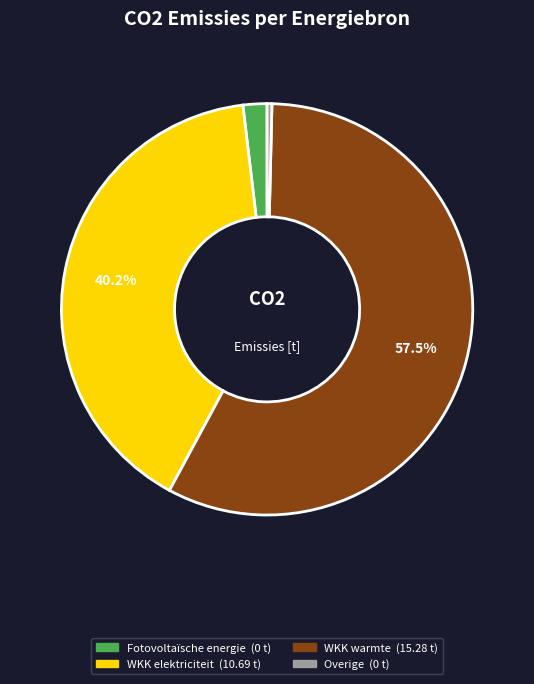

Is there any slice that represents more than half of the pie?

Yes